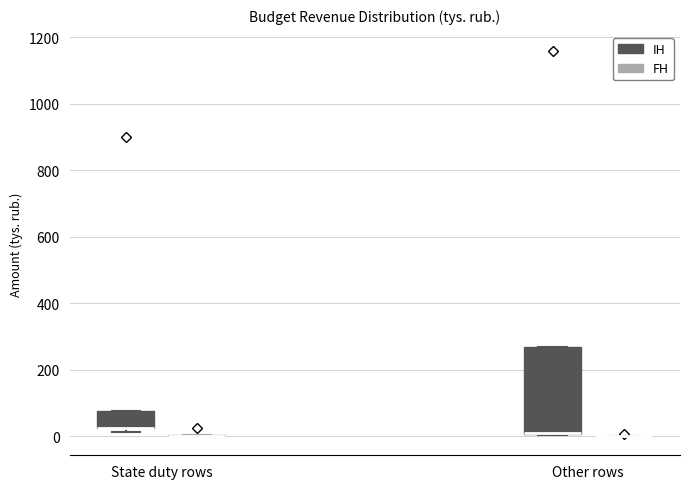

Which box is the tallest, from its lower edge to its upper edge?

Other rows (IH)